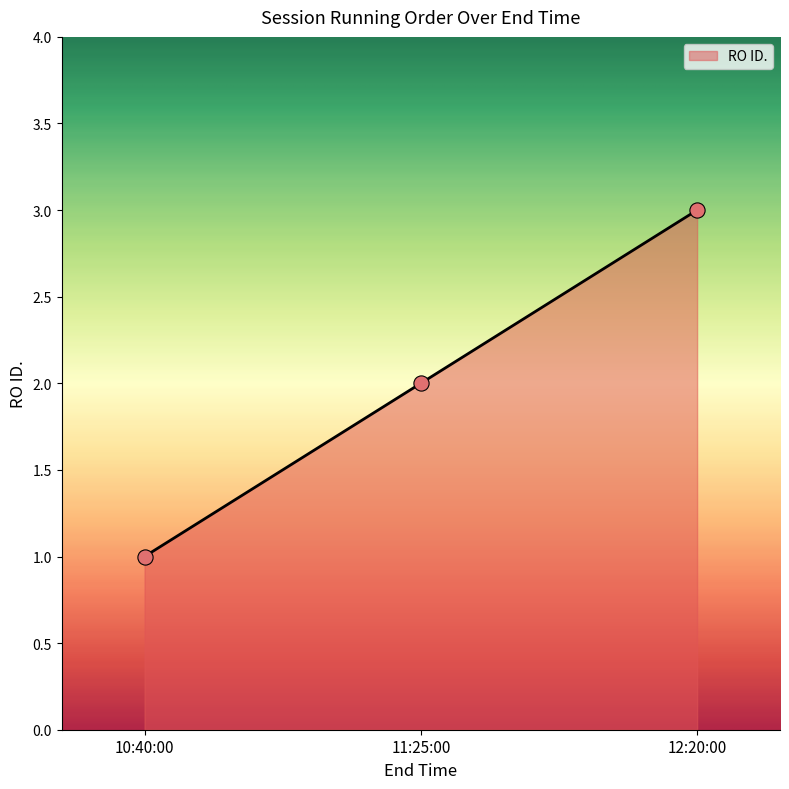

What is the change in value from 10:40:00 to 11:25:00?

+1